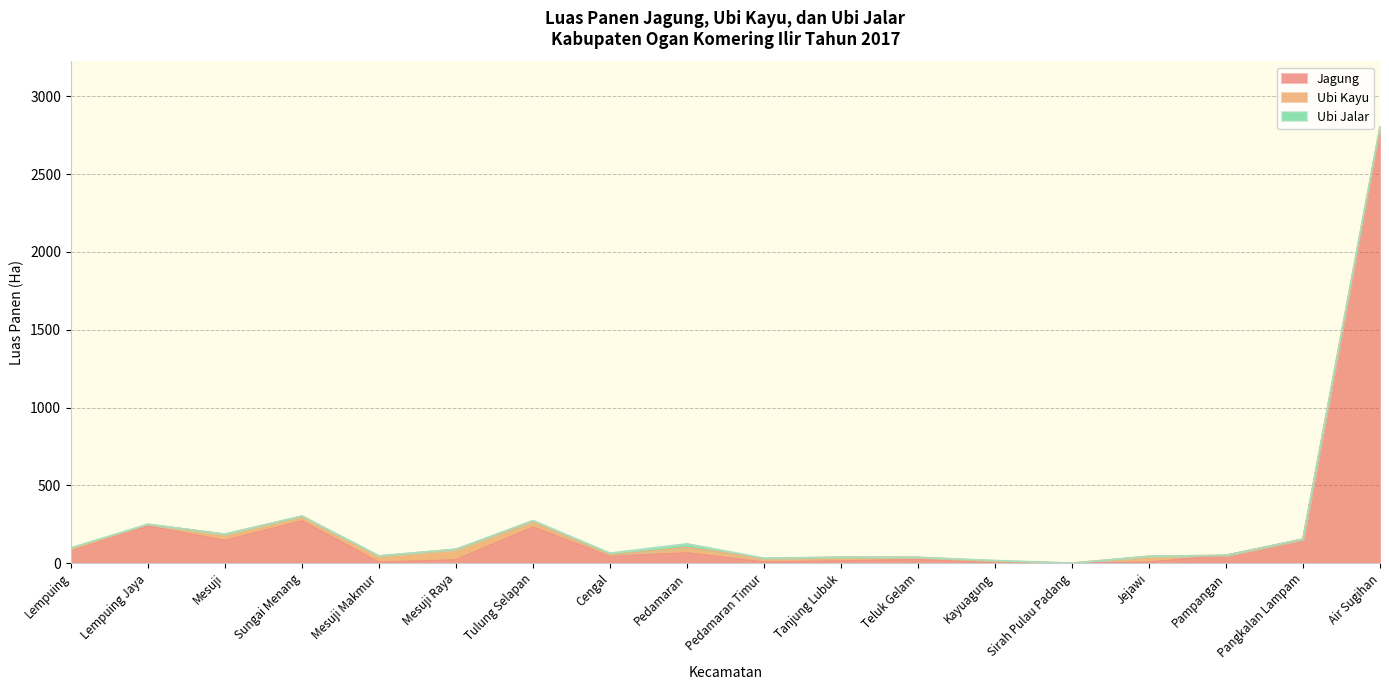

In Jagung, how many points are higher than both neighbors (excluding endpoints)?

5